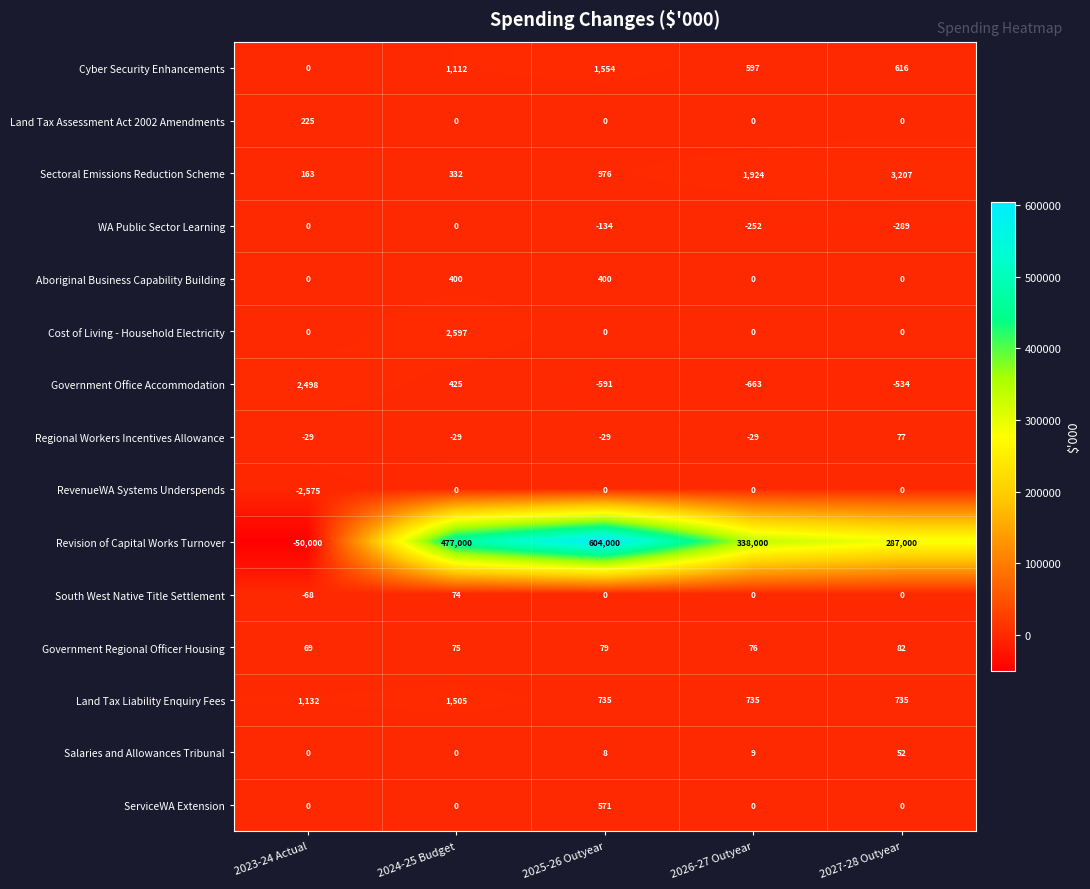

What is the total value across all series at 2026-27 Outyear?

340397